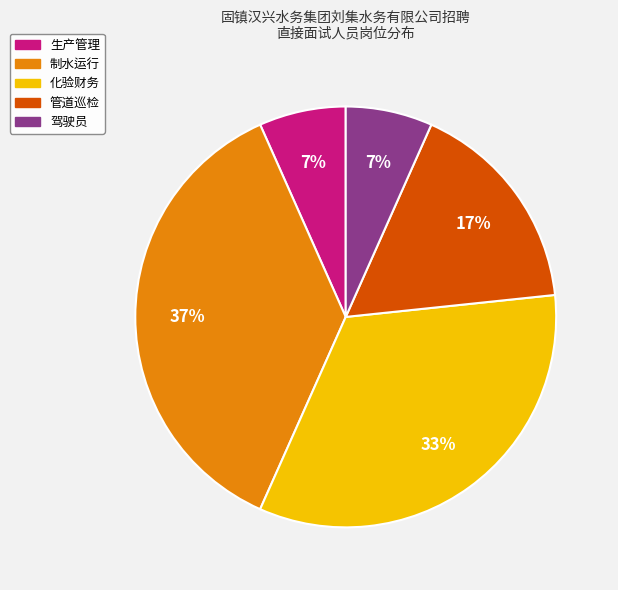

True or false: 管道巡检 accounts for 17% of the total.

True